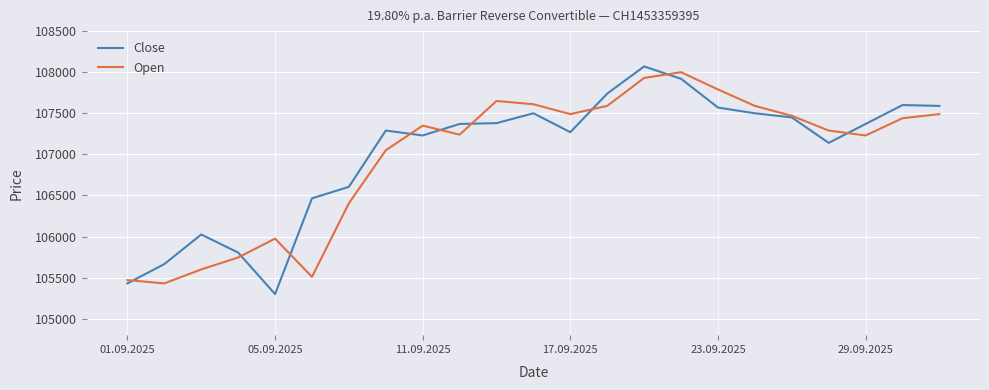

Which series has the largest total across all categories?

Close